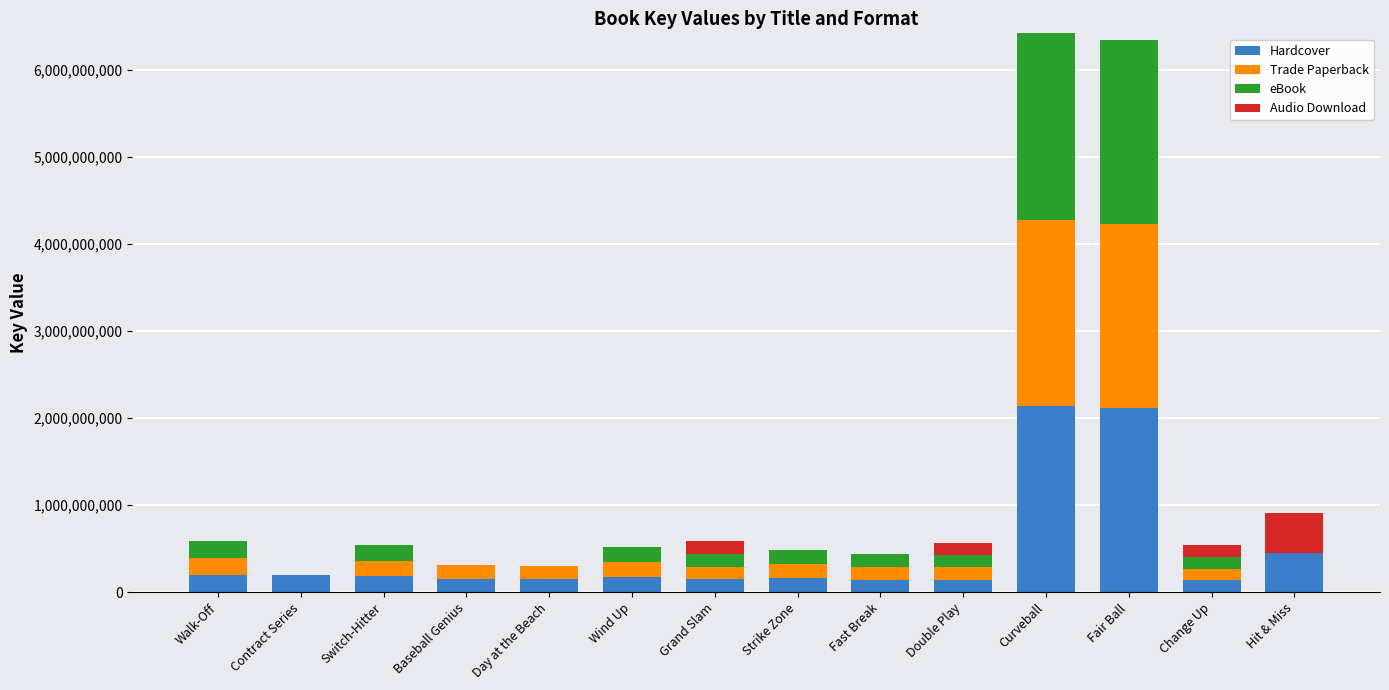

What is the total value across all series at Curveball?

6421807443